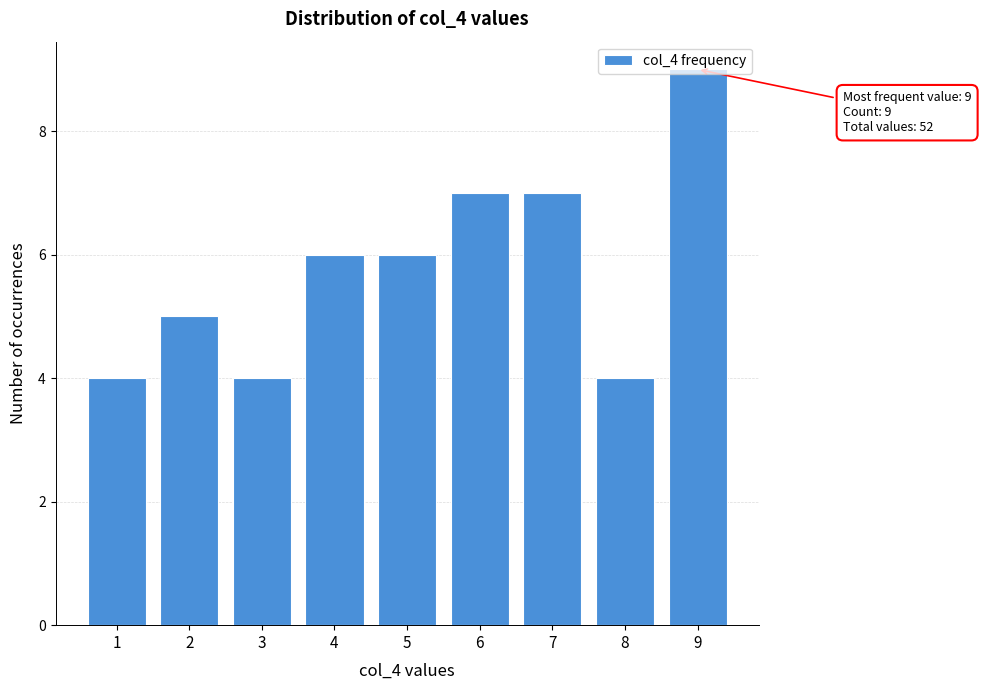

Approximately how many times larger is the value at 7 compared to 2?

1.4